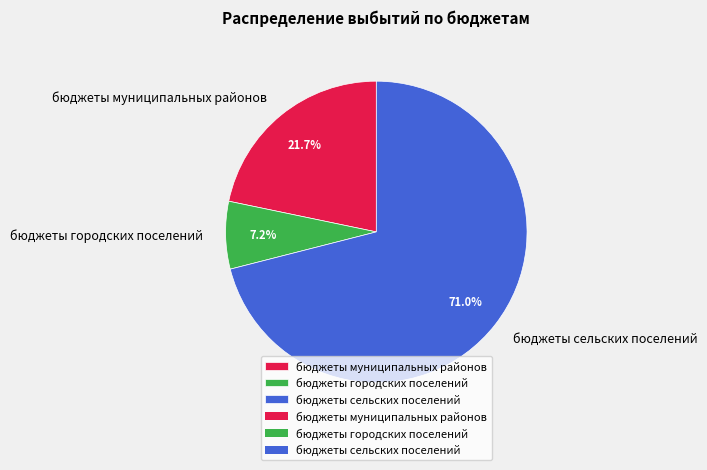

To the nearest percent, what is the average slice percentage?

33%